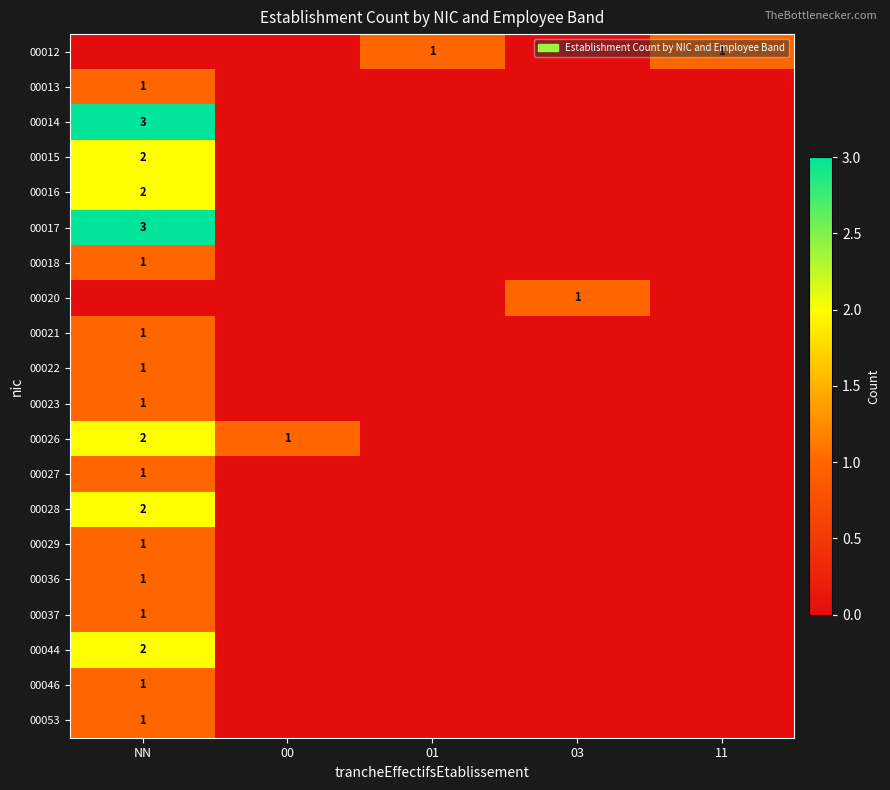

The 00016 series shows 1 at NN. True or false?

False